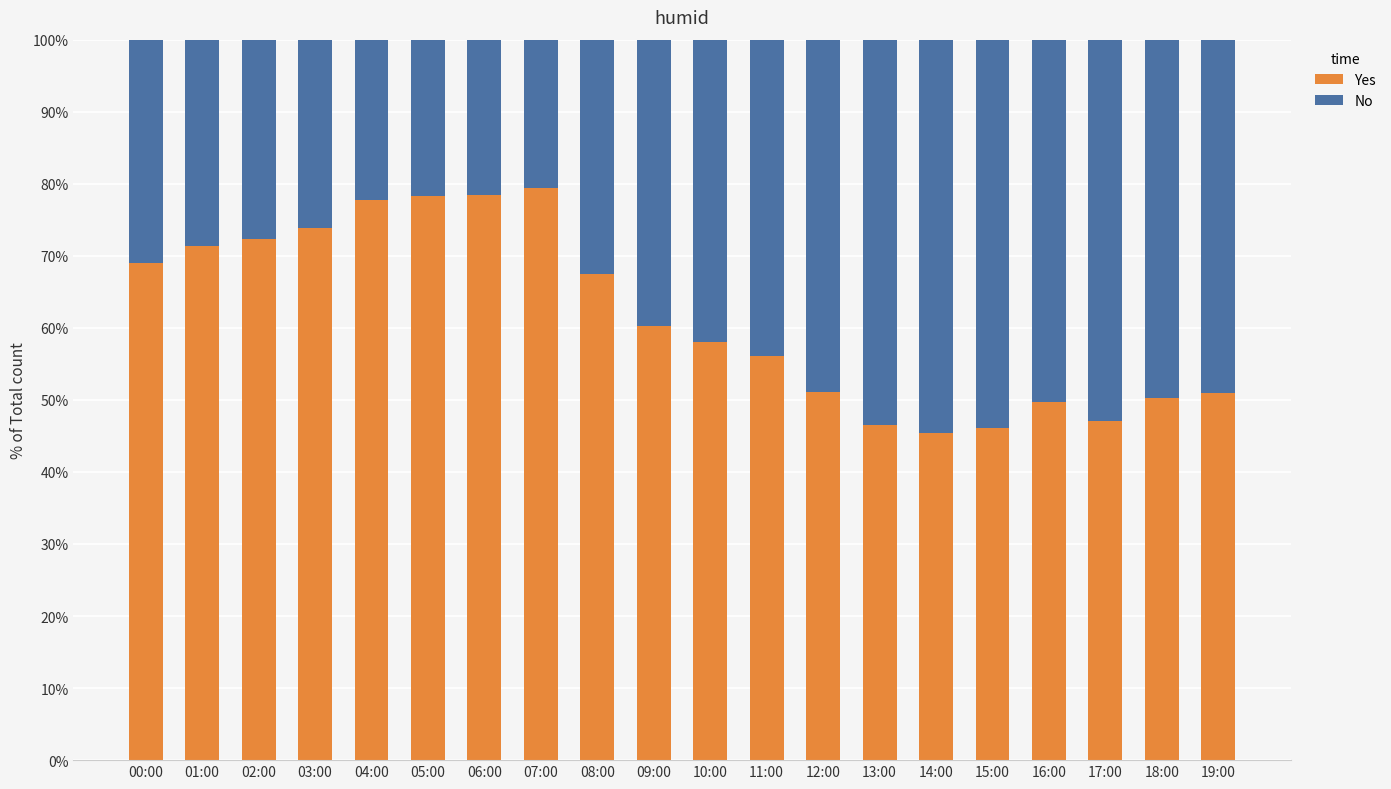

What is the difference between the second highest and second lowest values in the Yes series?

32.3